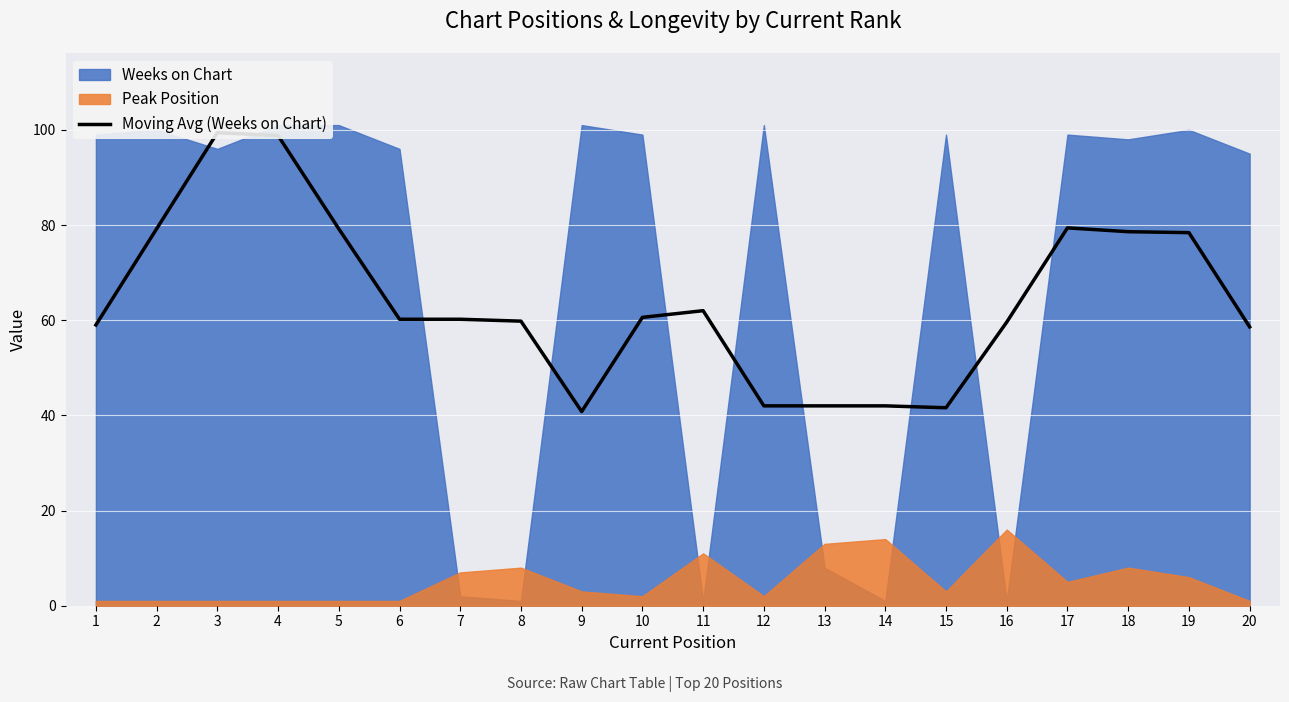

Which has a higher value, 16 or 10?

10